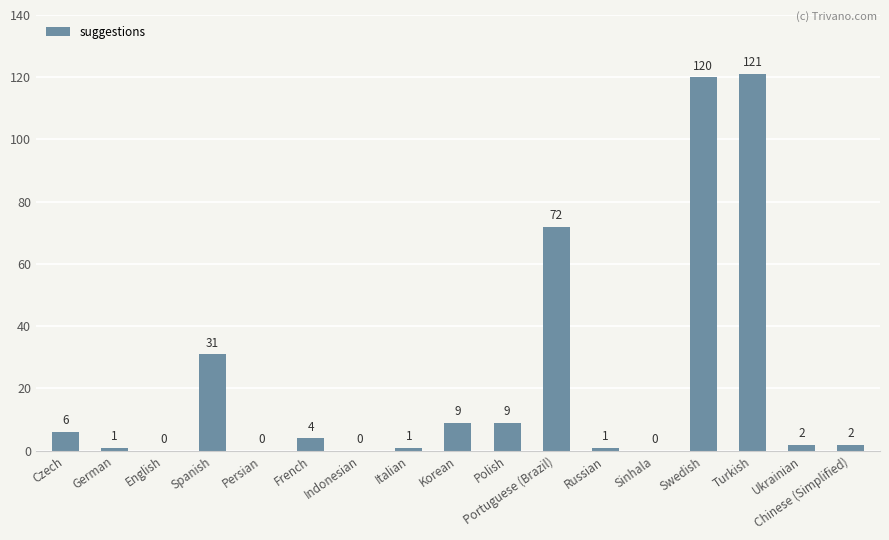

Reading left to right, list all the values displayed in this chart.

Czech=6	German=1	English=0	Spanish=31	Persian=0	French=4	Indonesian=0	Italian=1	Korean=9	Polish=9	Portuguese (Brazil)=72	Russian=1	Sinhala=0	Swedish=120	Turkish=121	Ukrainian=2	Chinese (Simplified)=2